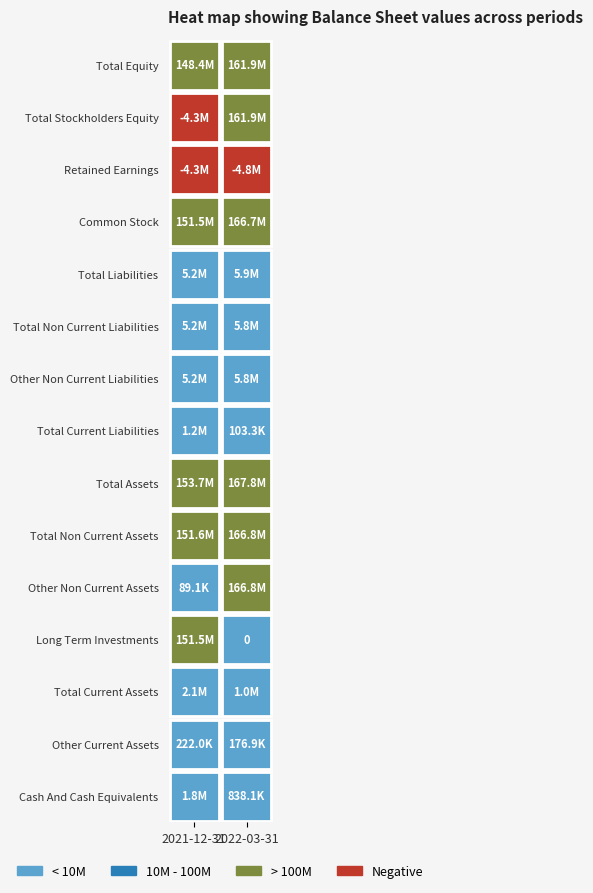

At which label is Total Non Current Liabilities closest to 5512500?

2021-12-31